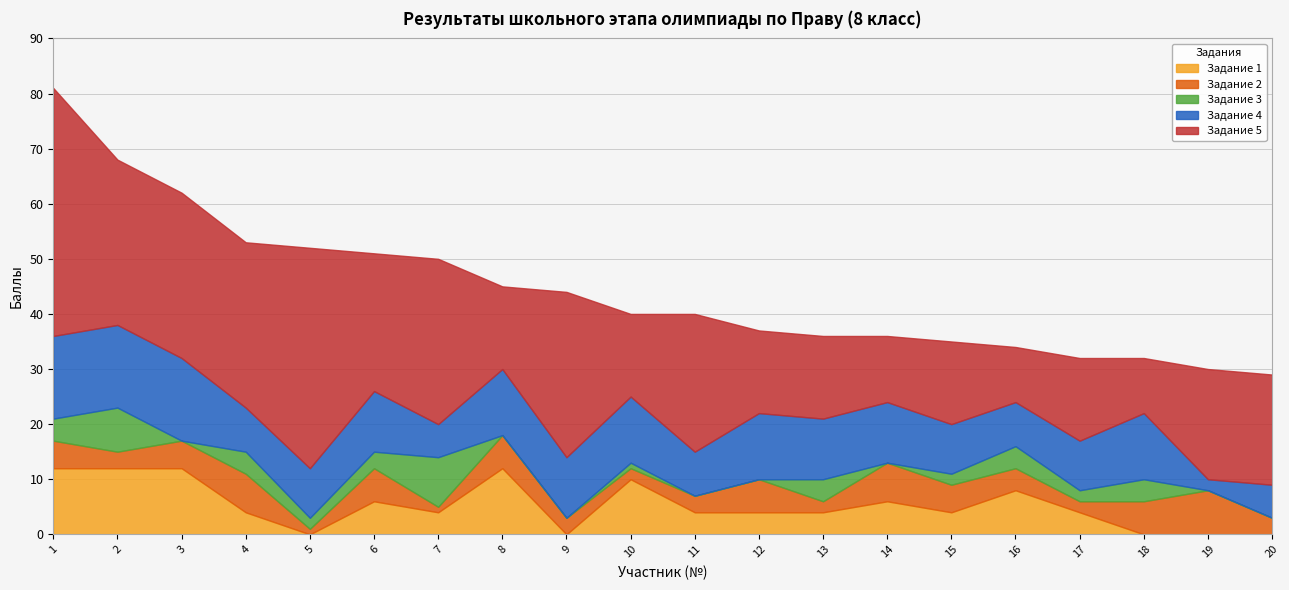

Rank the categories by Задание 2 value from highest to lowest.

19, 4, 14, 6, 8, 12, 18, 1, 3, 15, 16, 2, 9, 11, 20, 10, 13, 17, 5, 7